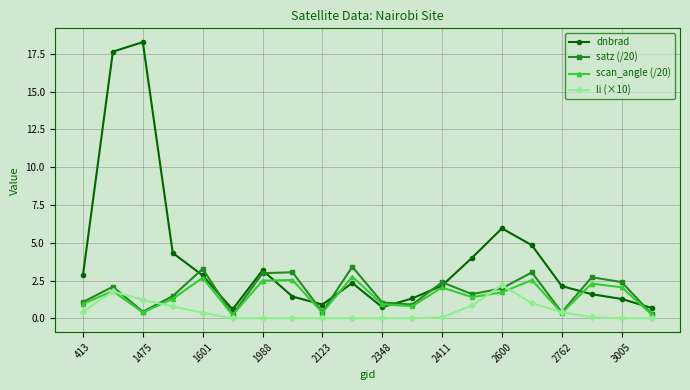

What is the value of the li (×10) point at the 15th from the left?

2.2